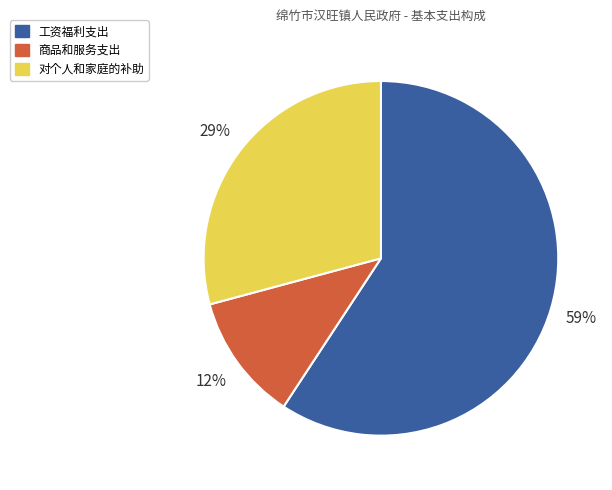

To the nearest percent, what portion does 对个人和家庭的补助 represent?

29%